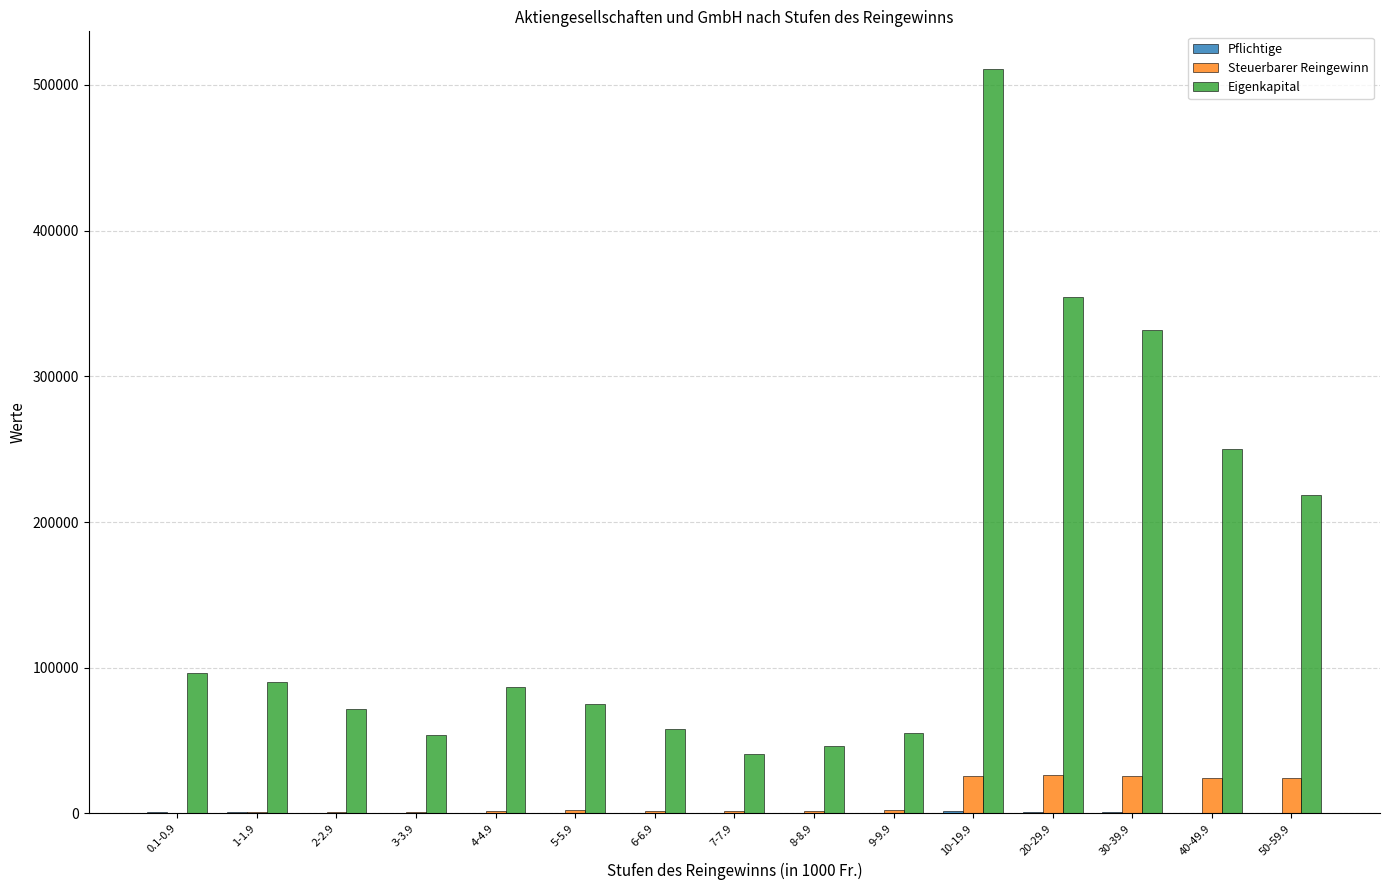

Which label corresponds to the largest value in the chart?

10-19.9